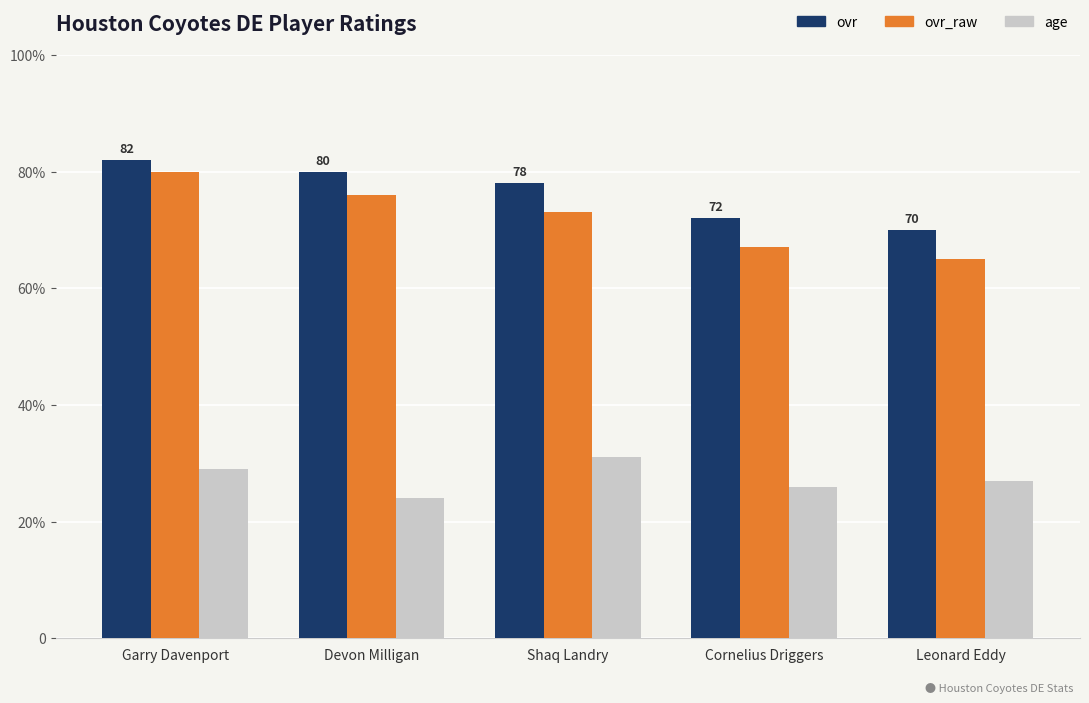

Does the chart contain stacked bars?

No